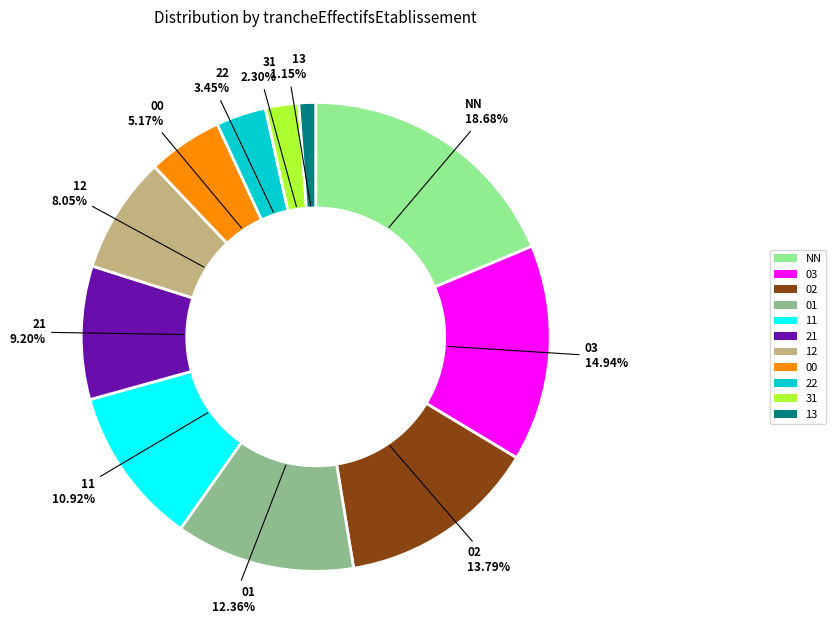

What is the total percentage of 13 and 22?

4.6%